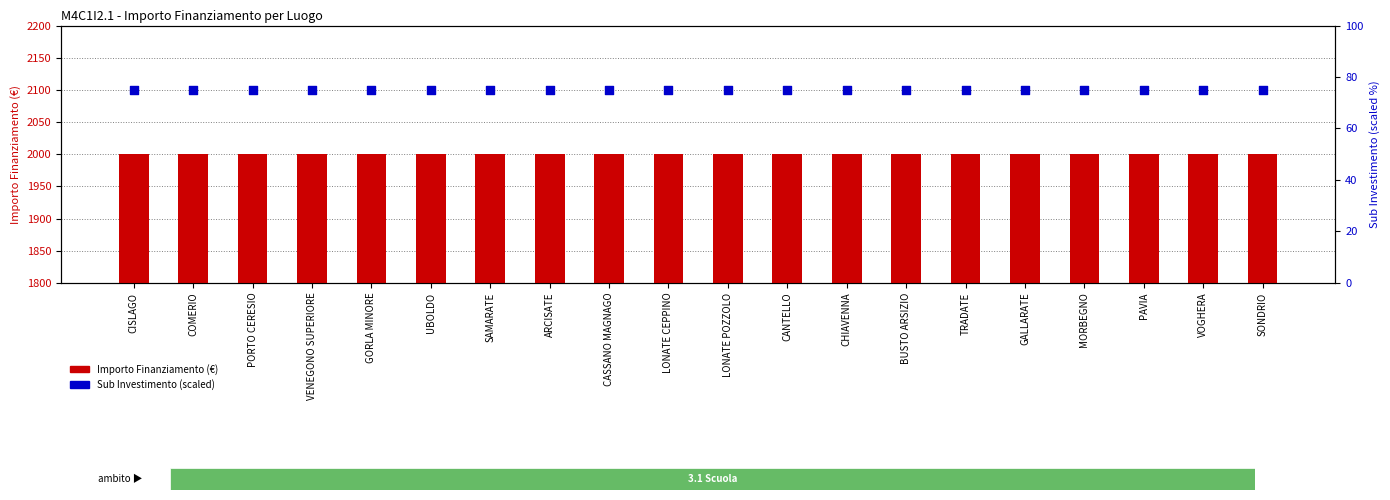

Which series has the widest spread of Y values?

Importo Finanziamento